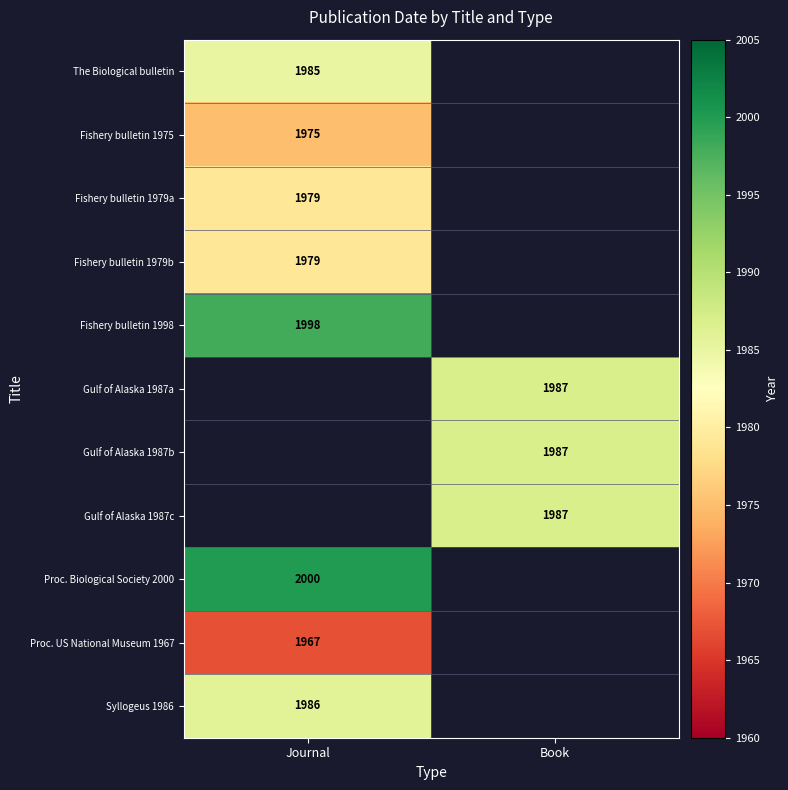

Count the number of data series in this chart.

11